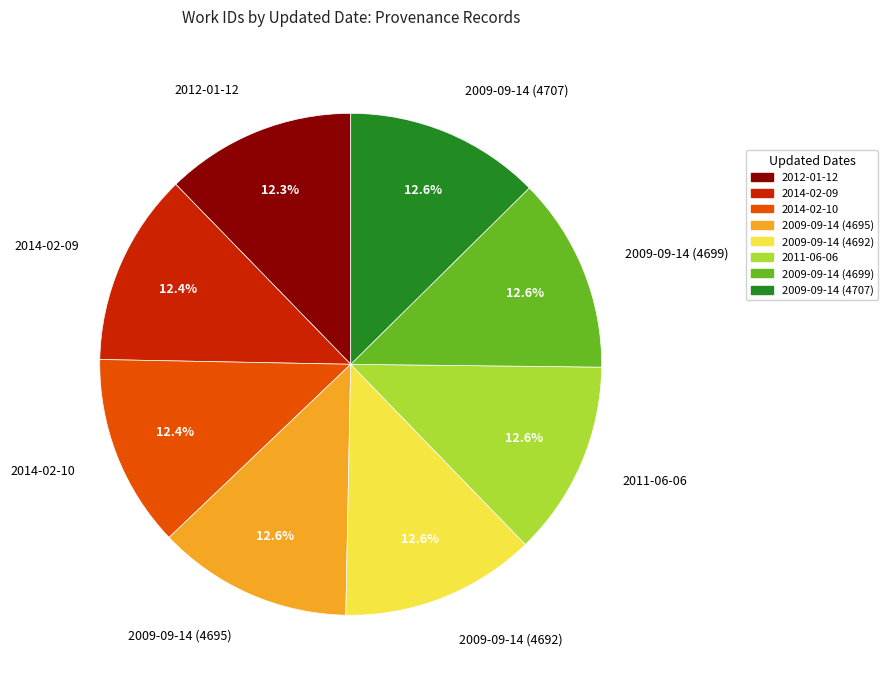

Do 2009-09-14 (4699) and 2011-06-06 together represent more than half of the pie?

No